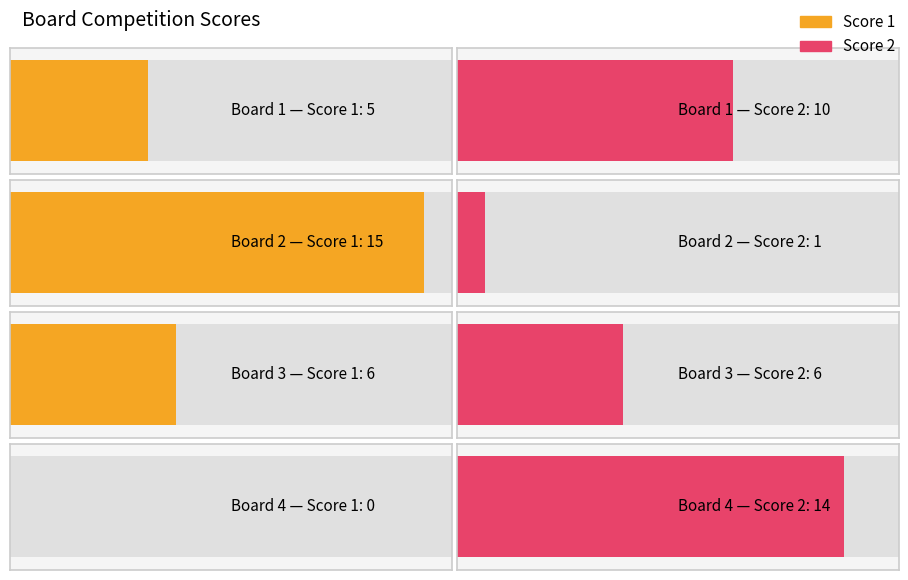

What are all the series names shown in the legend?

Score 1, Score 2